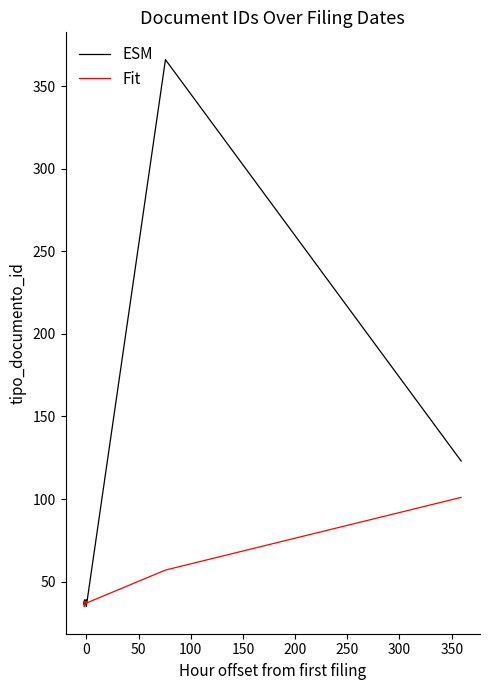

The value of ESM at 0 is 65. True or false?

False